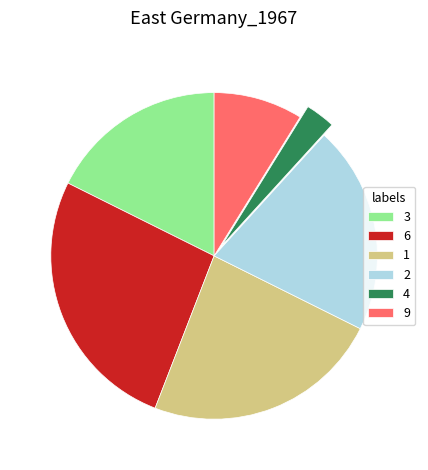

True or false: 3 accounts for 12% of the total.

False